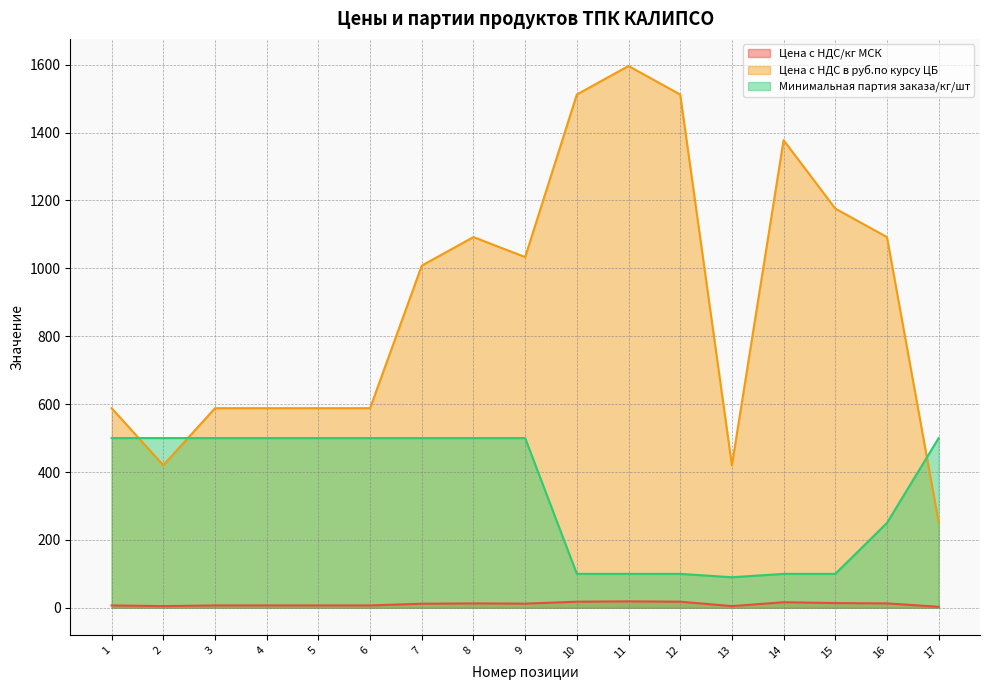

At which label does Цена с НДС в руб.по курсу ЦБ first exceed 1008?

8